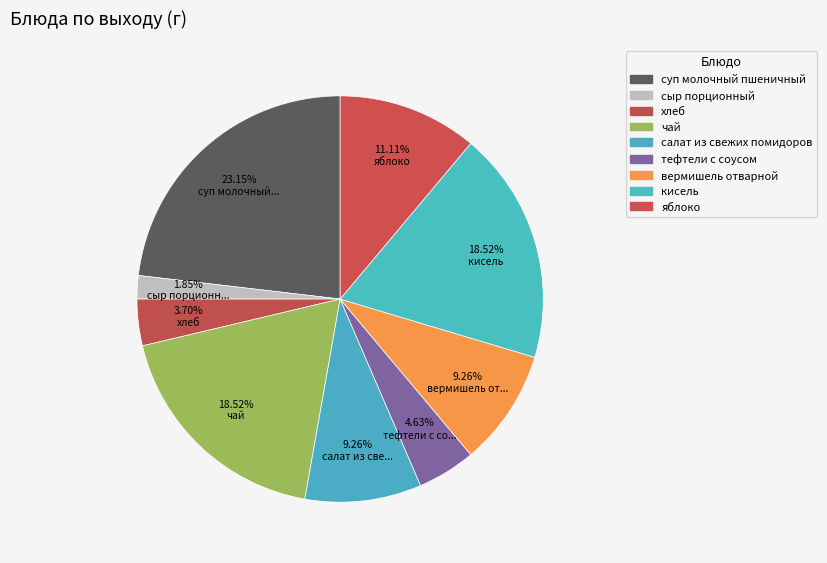

Combined, what portion of the pie is салат из свежих помидоров and чай?

27.8%